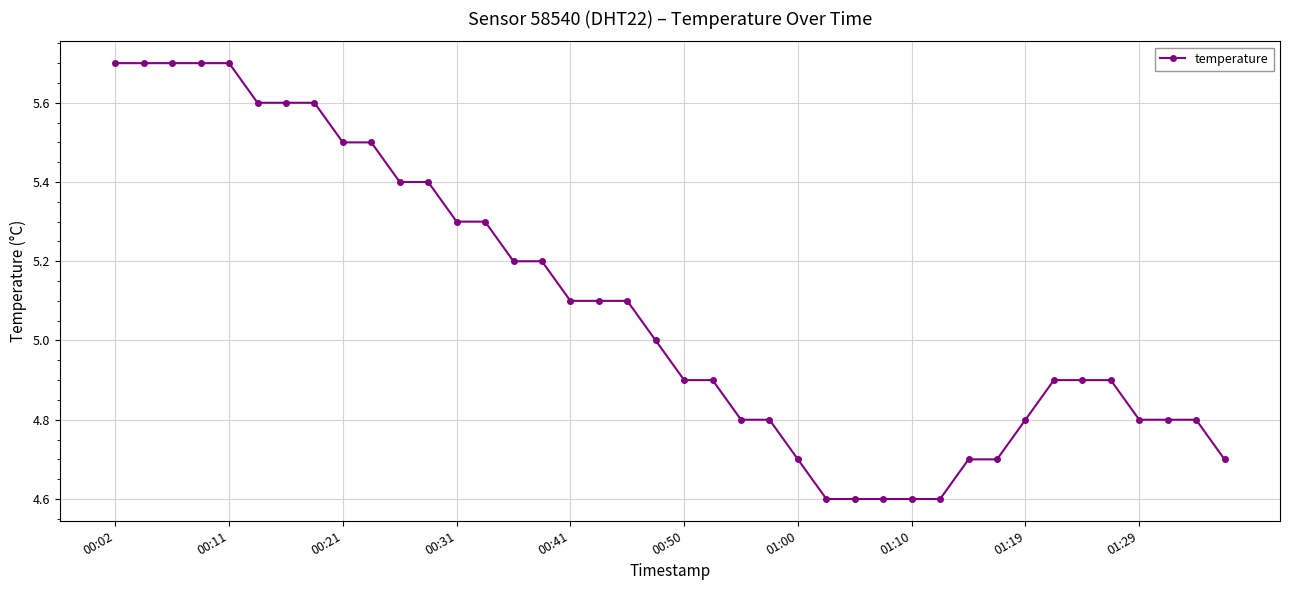

What is the value of the 24th point from the left?

4.8